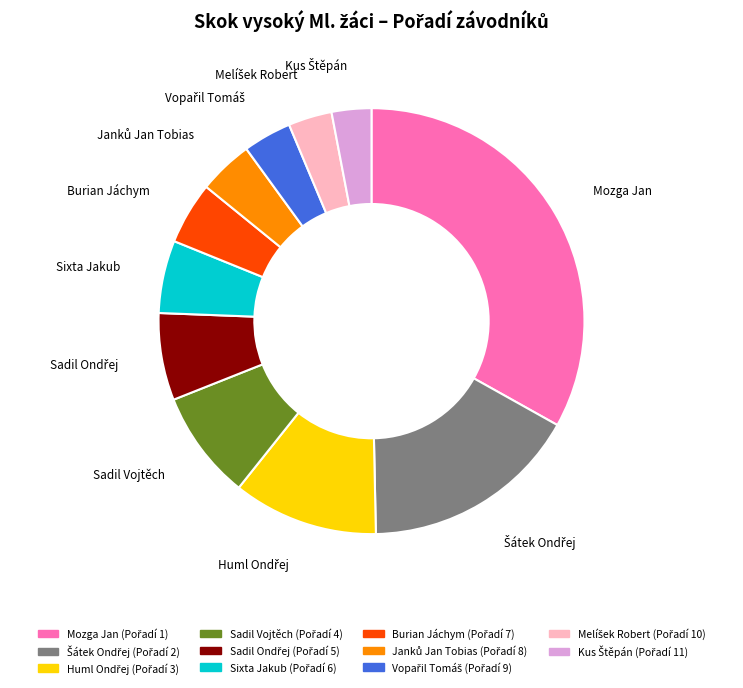

Is there any slice that represents more than half of the pie?

No